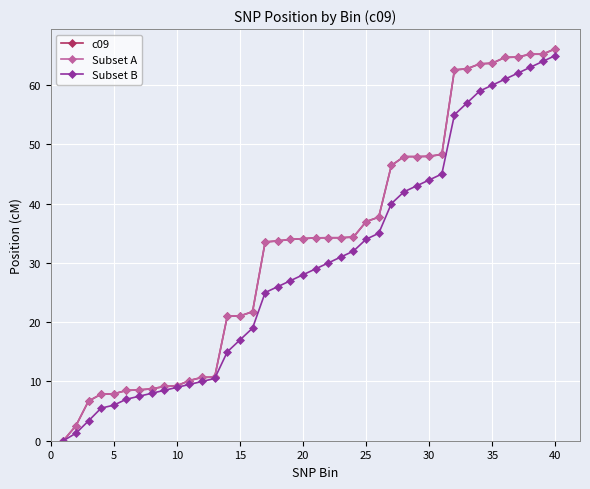

Does the chart display data point markers on the line(s)?

Yes